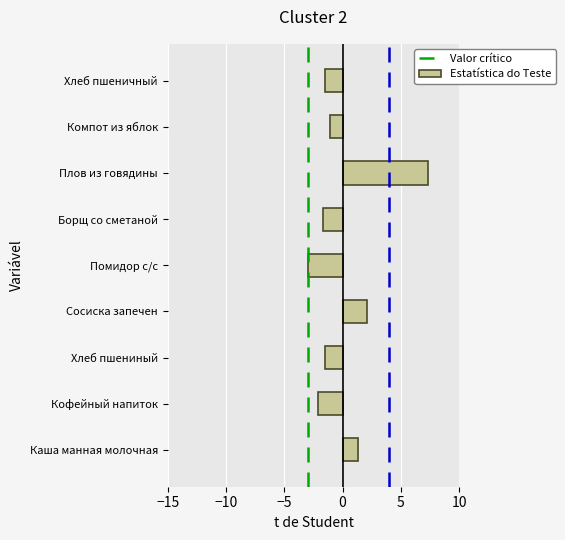

Reading bottom to top, what are all the values shown in this chart?

Каша манная молочная=1.3	Кофейный напиток=-2.1	Хлеб пшениный=-1.5	Сосиска запечен=2.1	Помидор с/с=-3.0	Борщ со сметаной=-1.7	Плов из говядины=7.3	Компот из яблок=-1.1	Хлеб пшеничный=-1.5